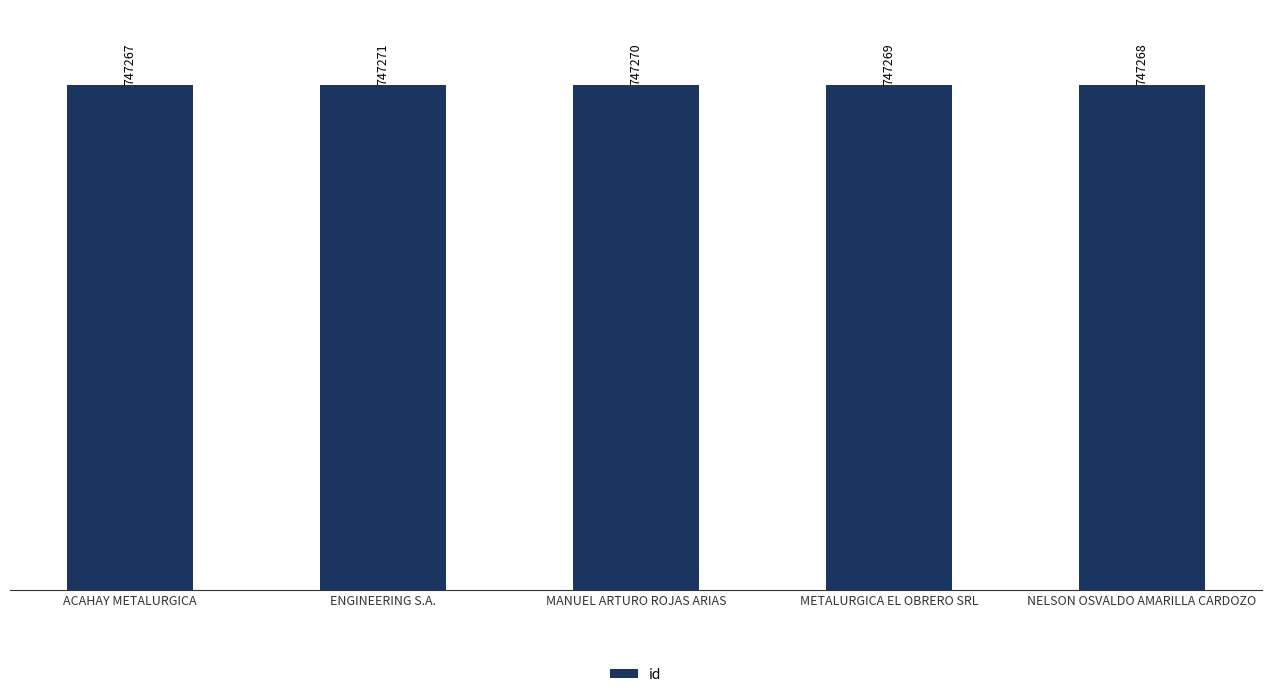

List the labels in order of value, largest first.

ENGINEERING S.A., MANUEL ARTURO ROJAS ARIAS, METALURGICA EL OBRERO SRL, NELSON OSVALDO AMARILLA CARDOZO, ACAHAY METALURGICA